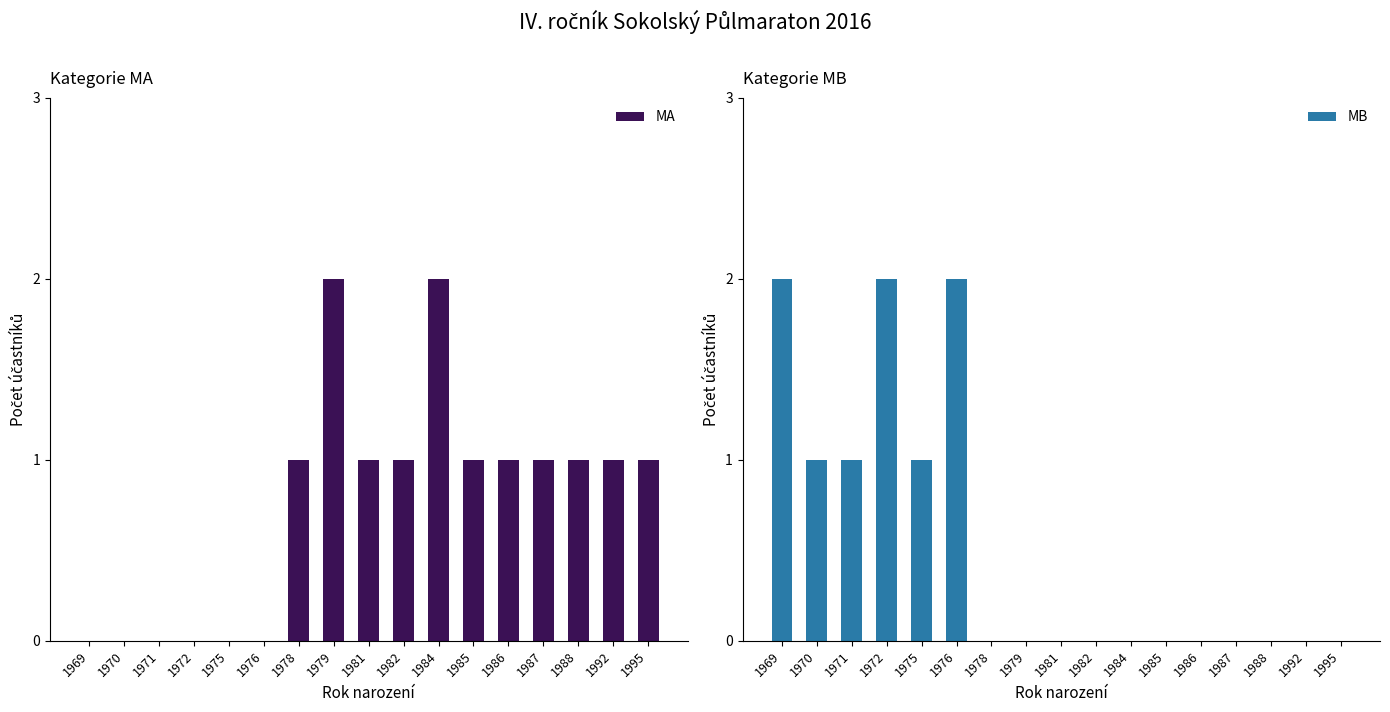

Are the bars horizontal?

No